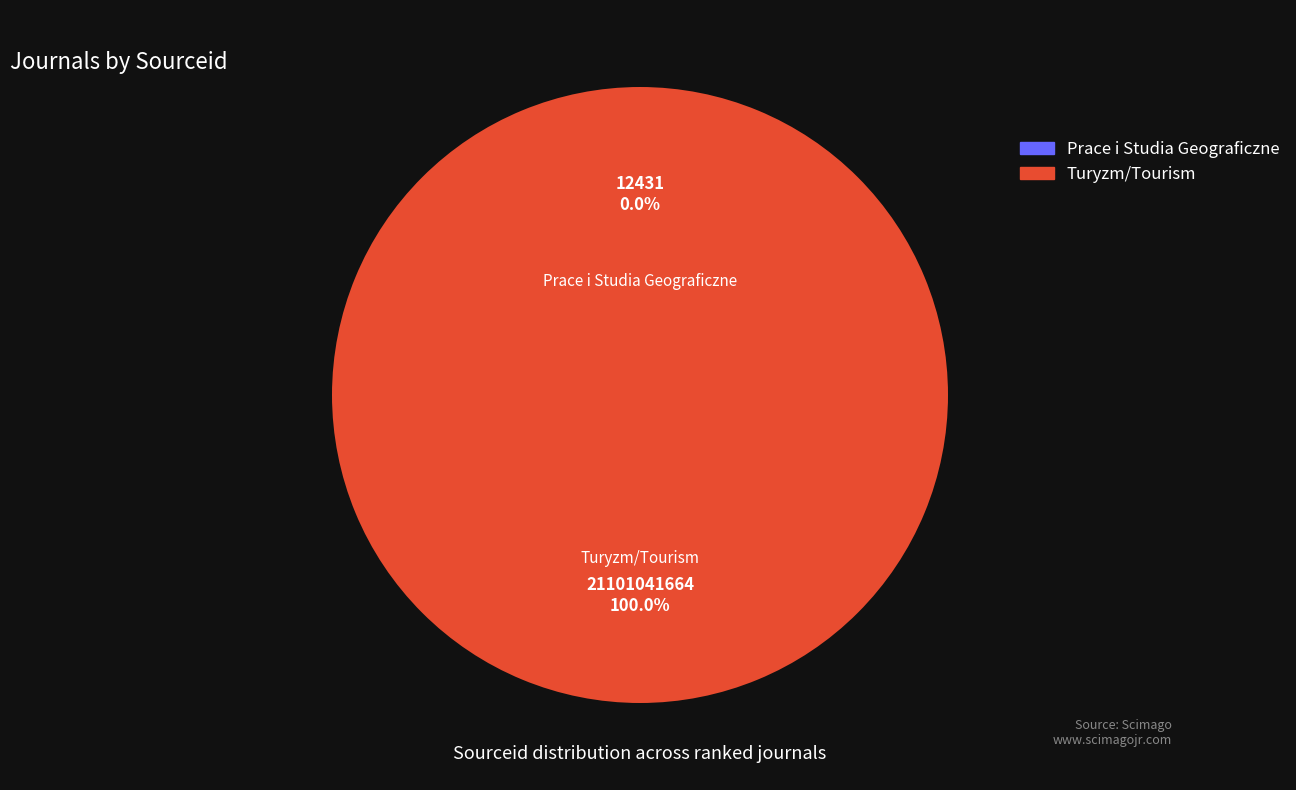

To the nearest percent, what percentage of the pie is Turyzm/Tourism?

100%